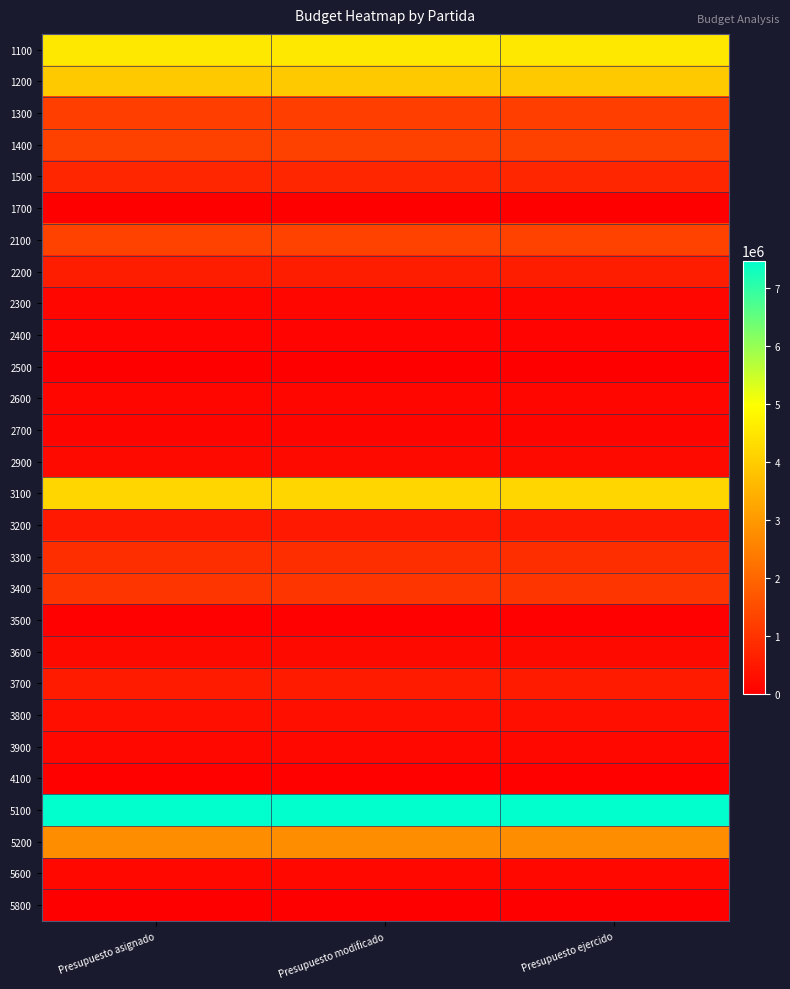

What is the total value across all series at Presupuesto asignado?

32798865